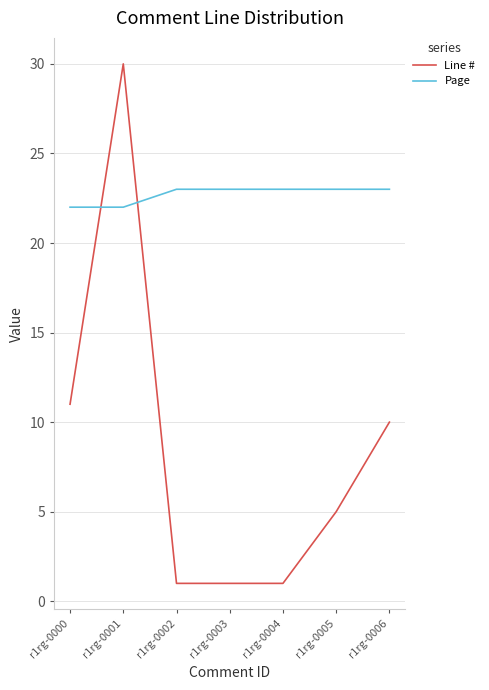

How many lines are shown in the chart?

2